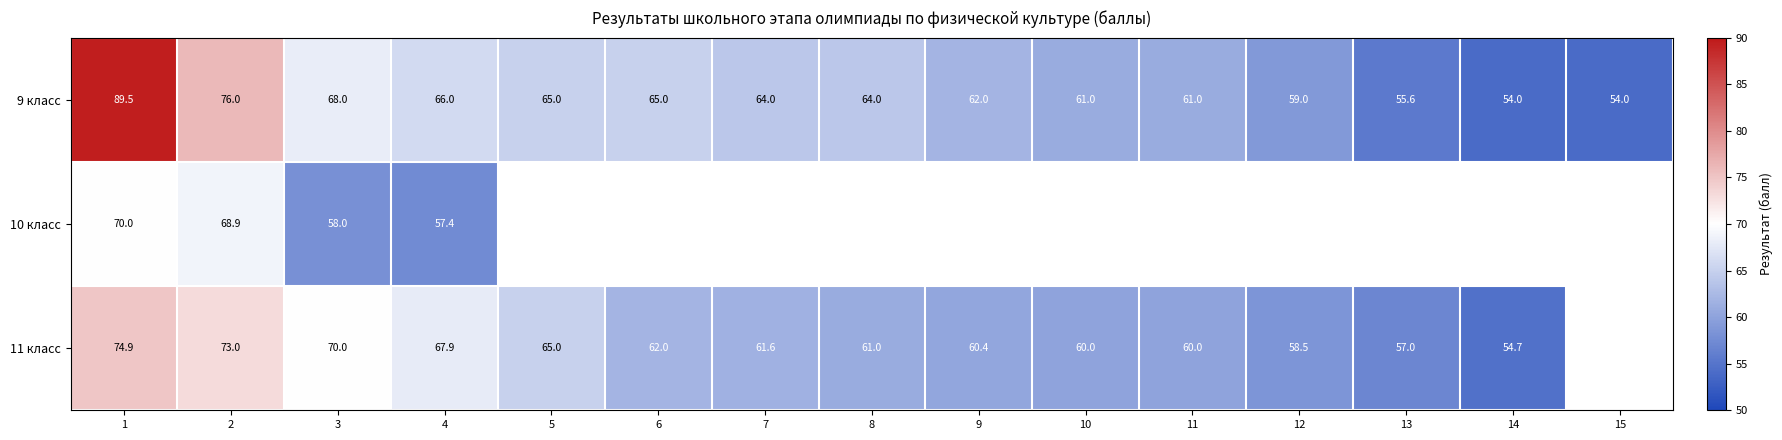

Is the value of 9 класс at 7 greater than the value of 11 класс at 4?

No